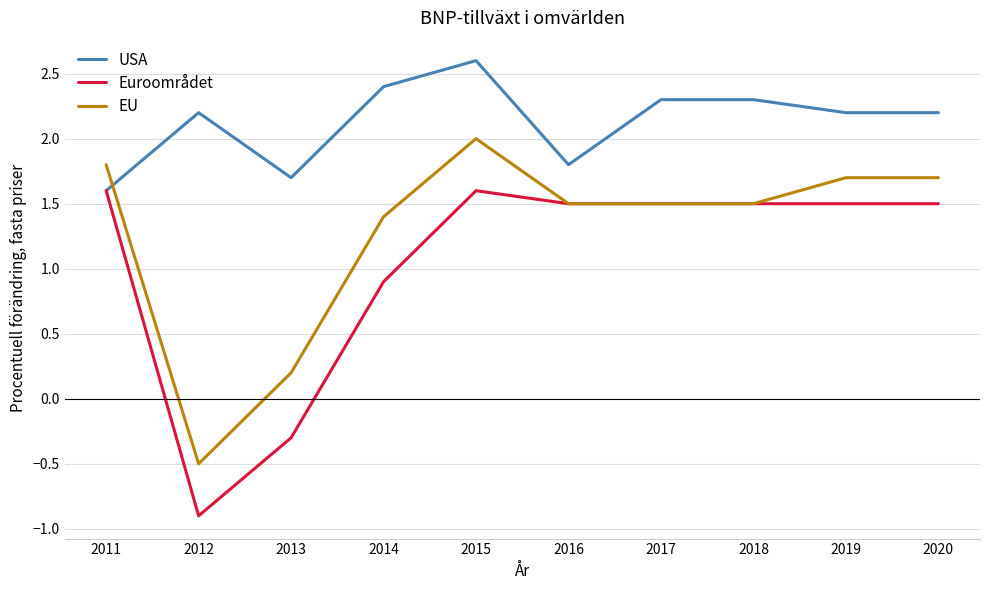

Reading left to right, extract all data points from this chart.

USA: 2011=1.6	2012=2.2	2013=1.7	2014=2.4	2015=2.6	2016=1.8	2017=2.3	2018=2.3	2019=2.2	2020=2.2
Euroområdet: 2011=1.6	2012=-0.9	2013=-0.3	2014=0.9	2015=1.6	2016=1.5	2017=1.5	2018=1.5	2019=1.5	2020=1.5
EU: 2011=1.8	2012=-0.5	2013=0.2	2014=1.4	2015=2.0	2016=1.5	2017=1.5	2018=1.5	2019=1.7	2020=1.7